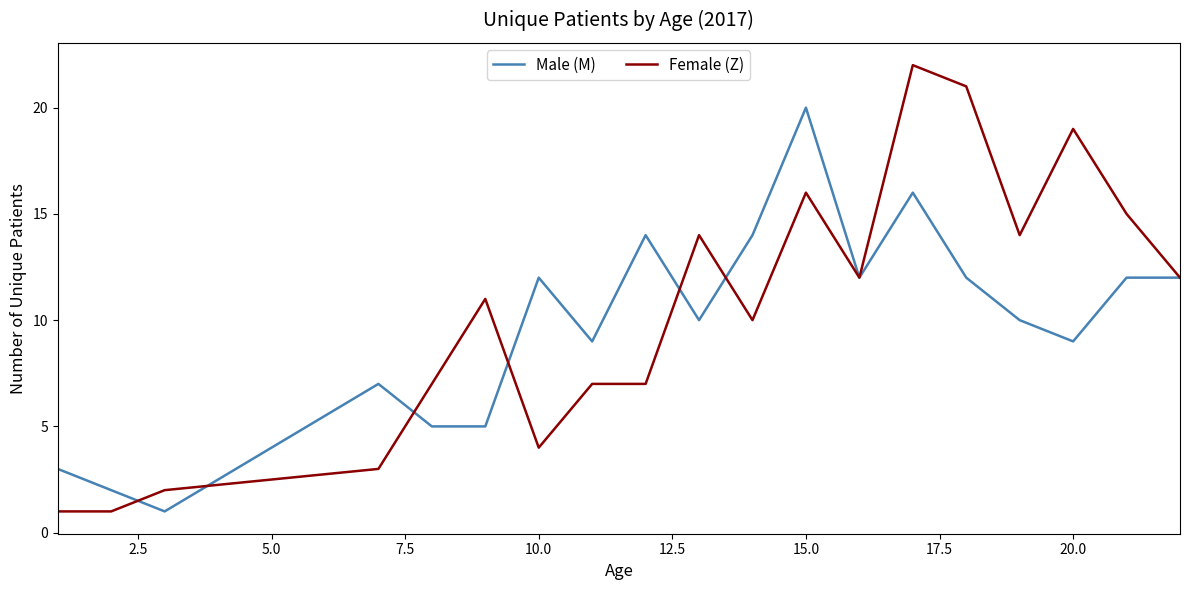

Does the chart have visible grid lines?

No